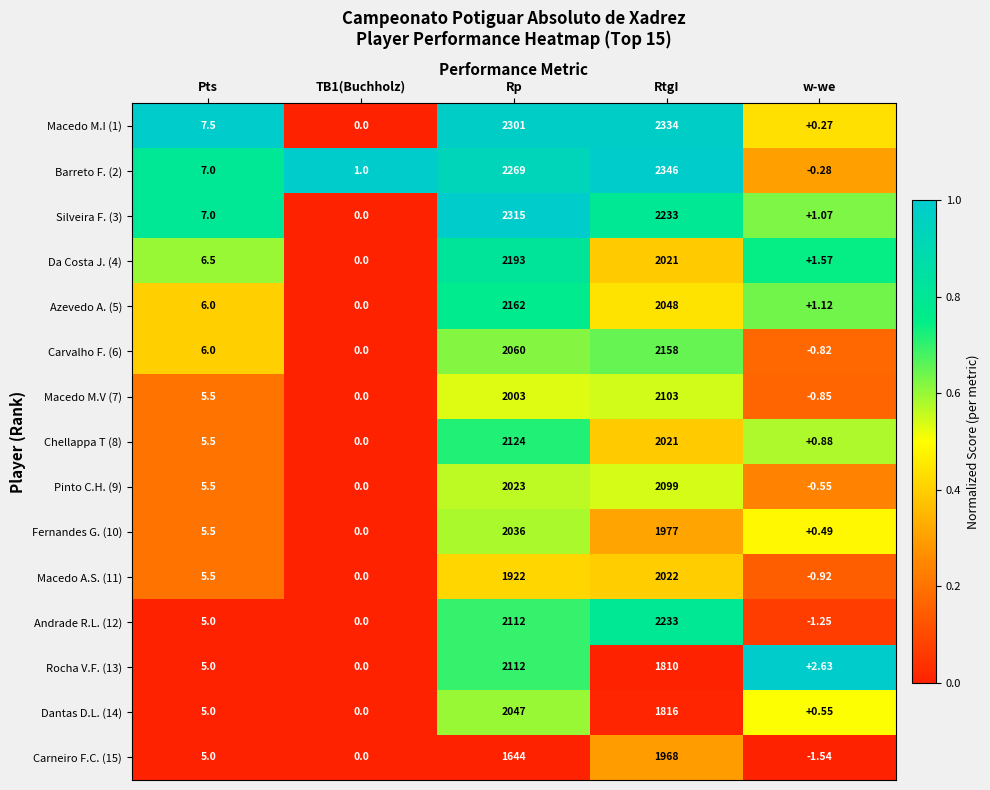

Where is Azevedo A. (5) nearest to the value 1081?

RtgI